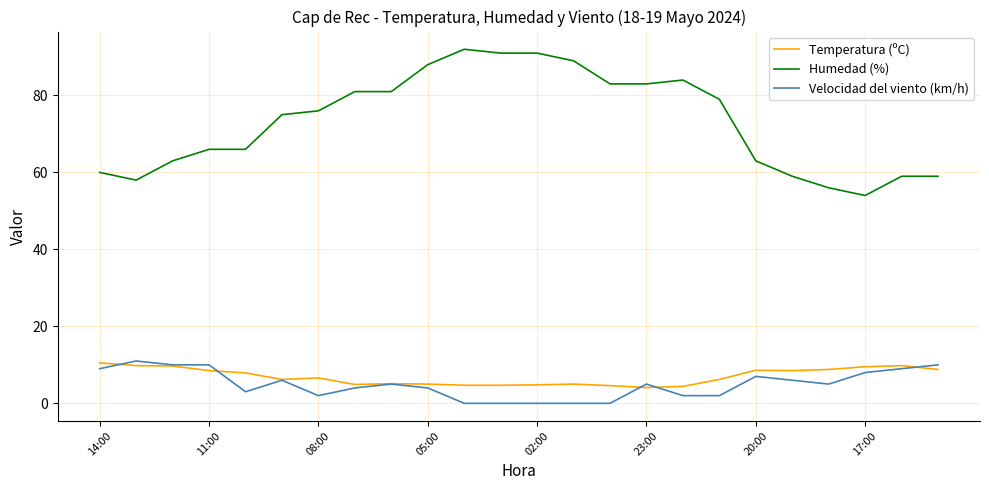

Does the chart have visible grid lines?

Yes